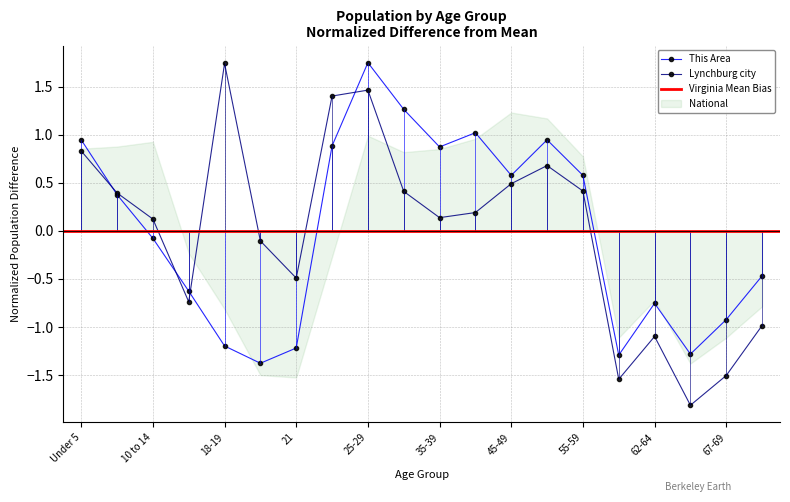

Between Under 5 and 10 to 14, which series saw the biggest shift?

This Area